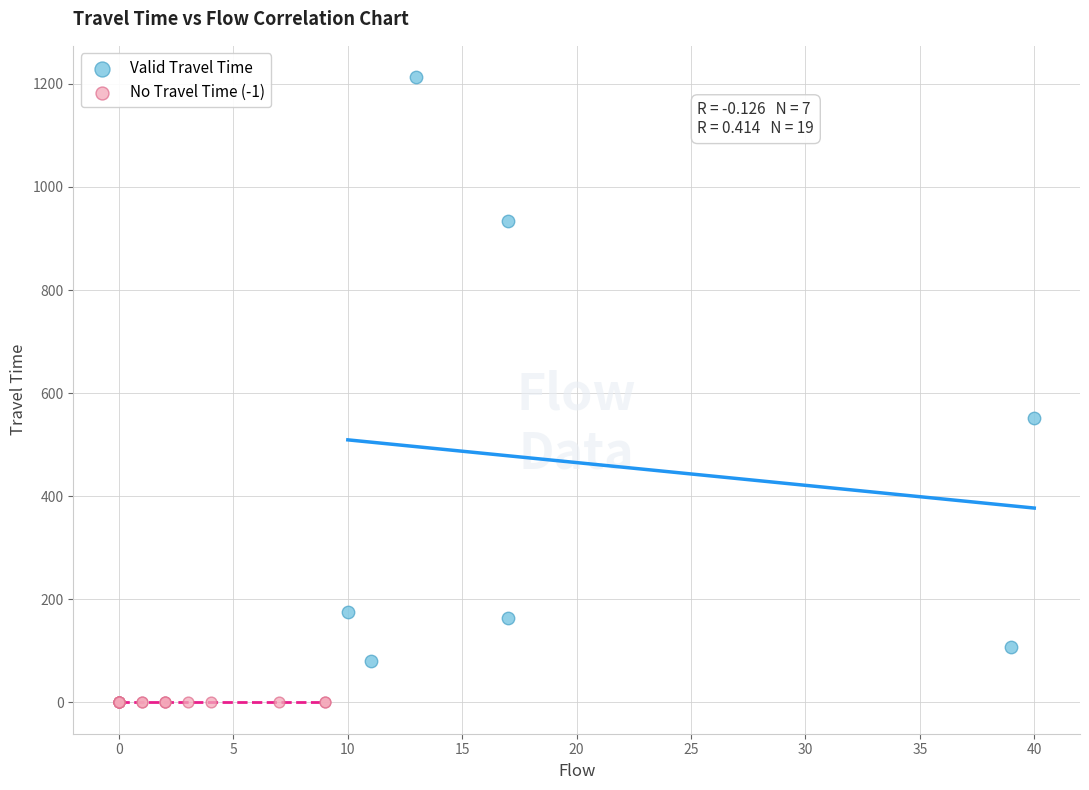

What are all the series names shown in the legend?

Valid Travel Time, No Travel Time (-1)